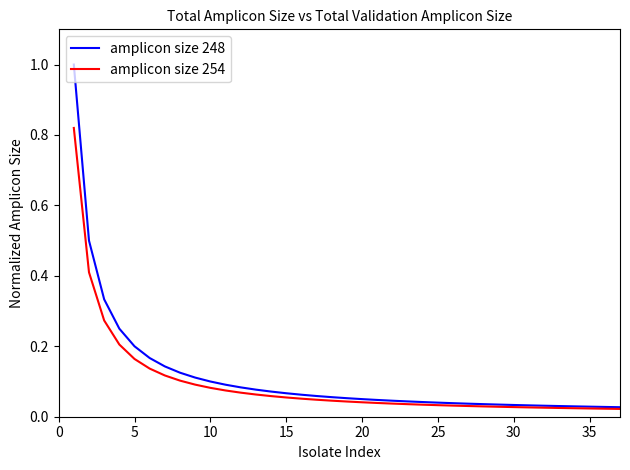

List the series in order of their overall mean, lowest first.

amplicon size 254, amplicon size 248